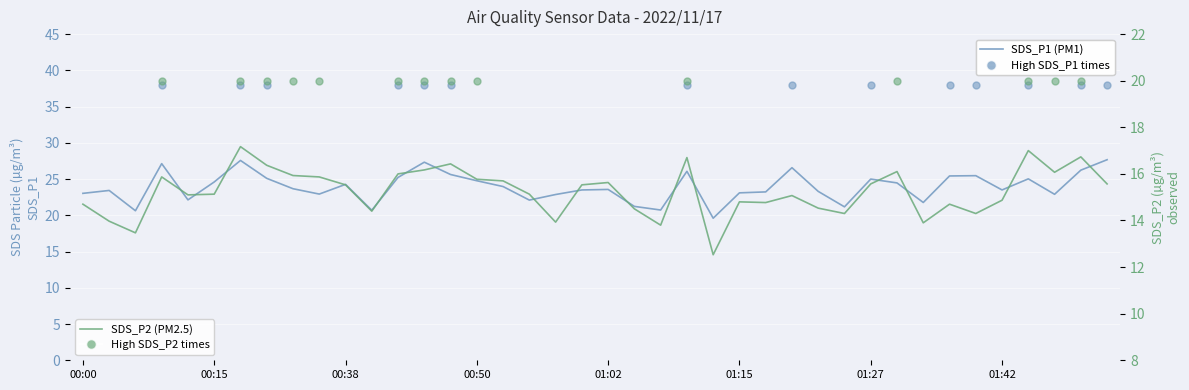

What is the total value across all series at 00:55?

37.2